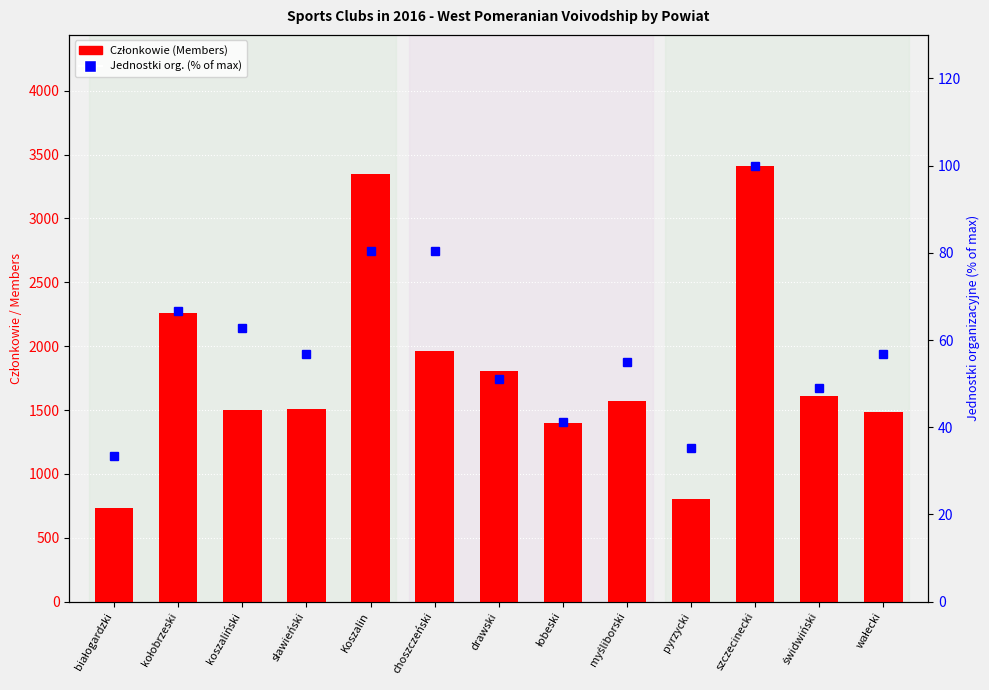

At which label is Członkowie (Members) closest to 2074?

choszczeński